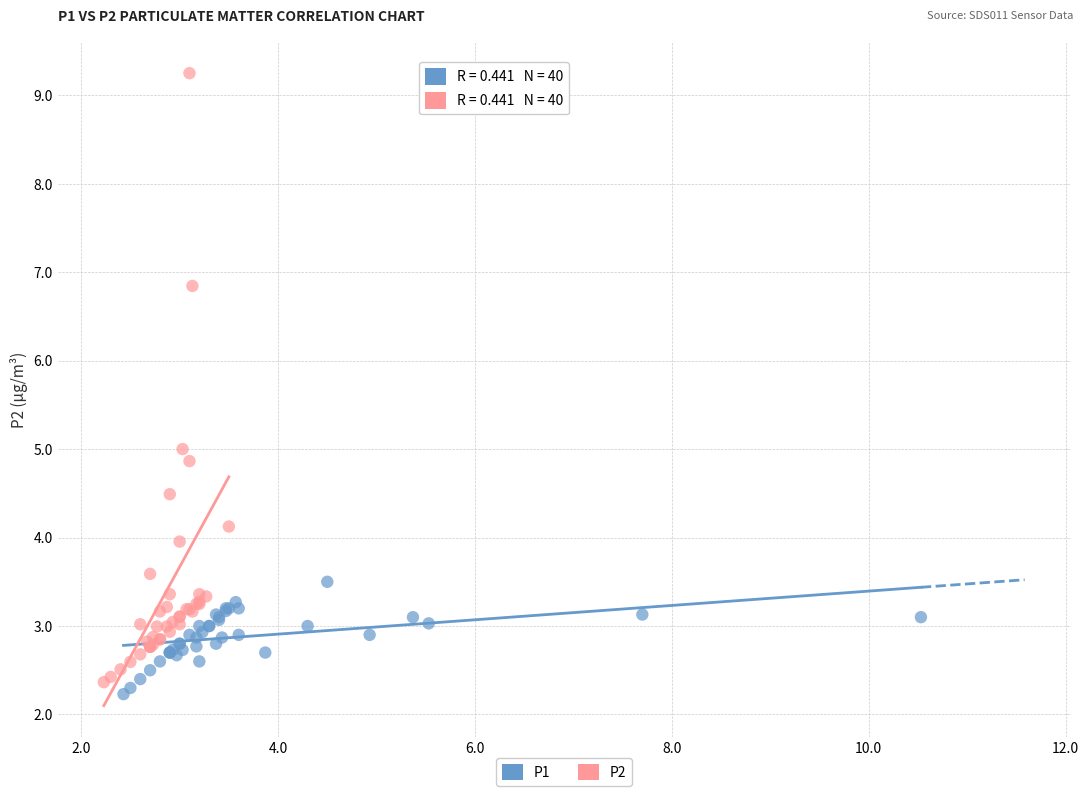

Which series has the largest Y range (max minus min)?

P2